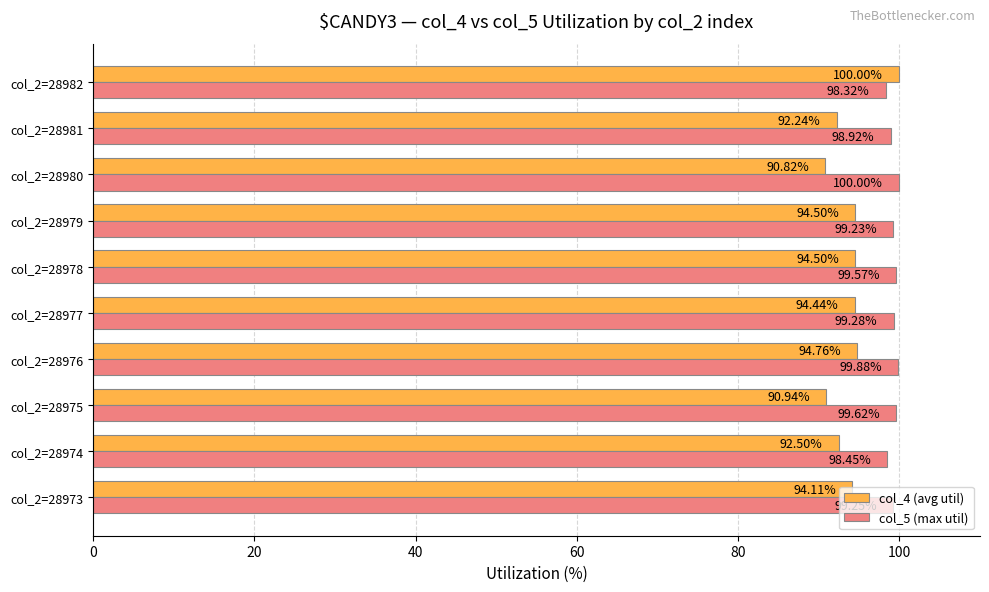

What is the maximum value shown in the chart?

100.0